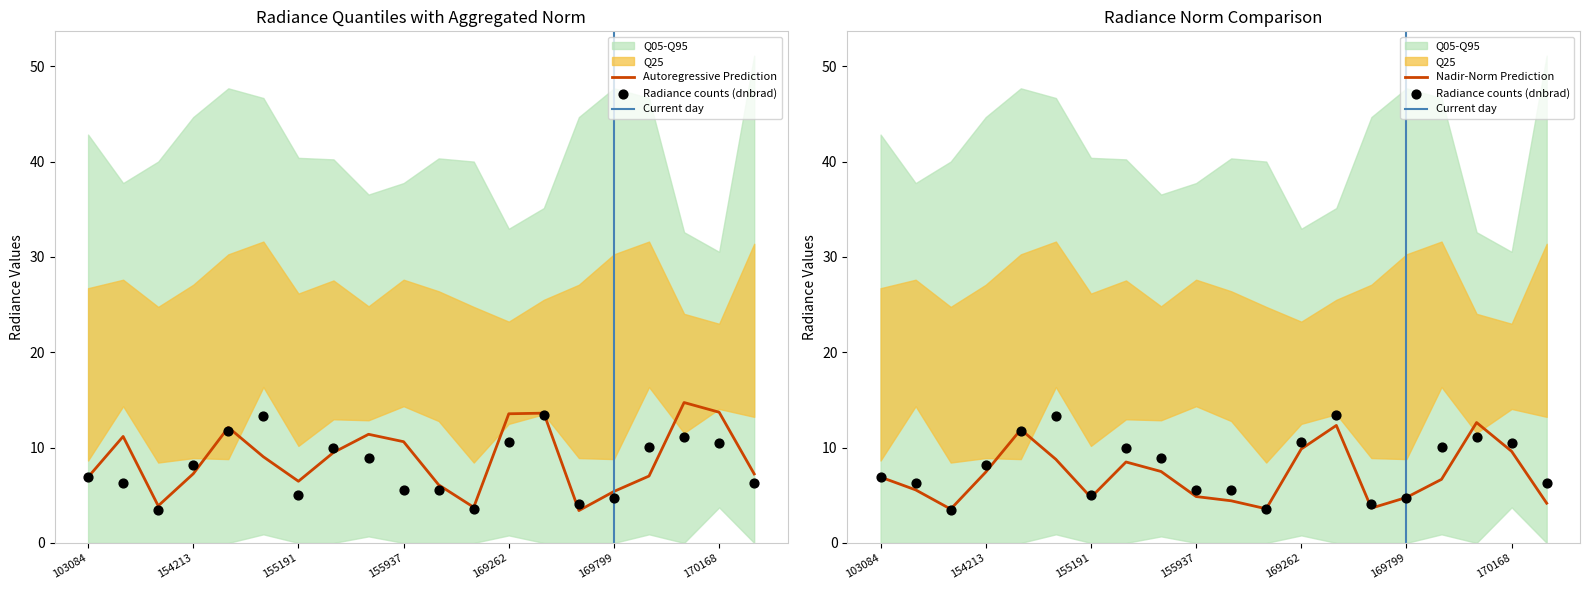

The value of Autoregressive Prediction at 103084 is 9.6. True or false?

False